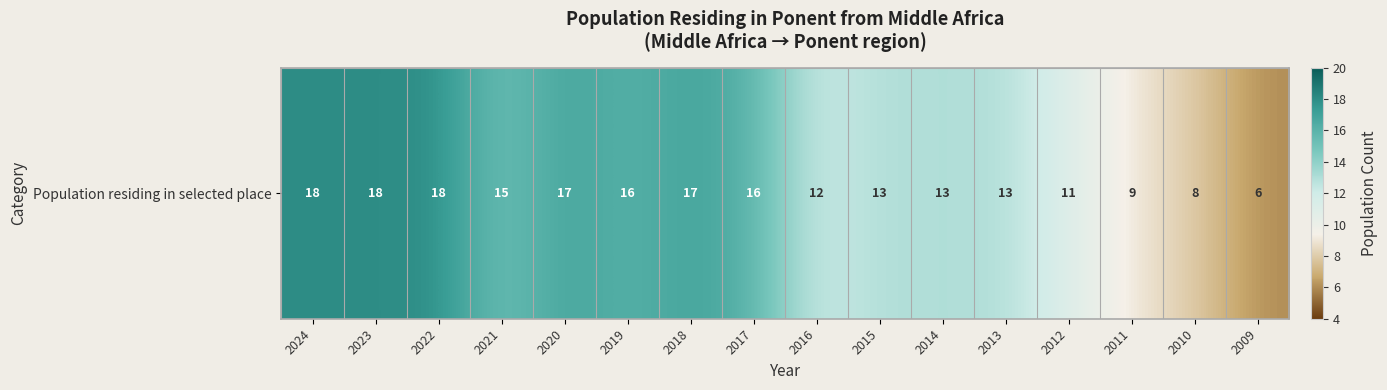

What is the change in value from 2019 to 2014?

-3